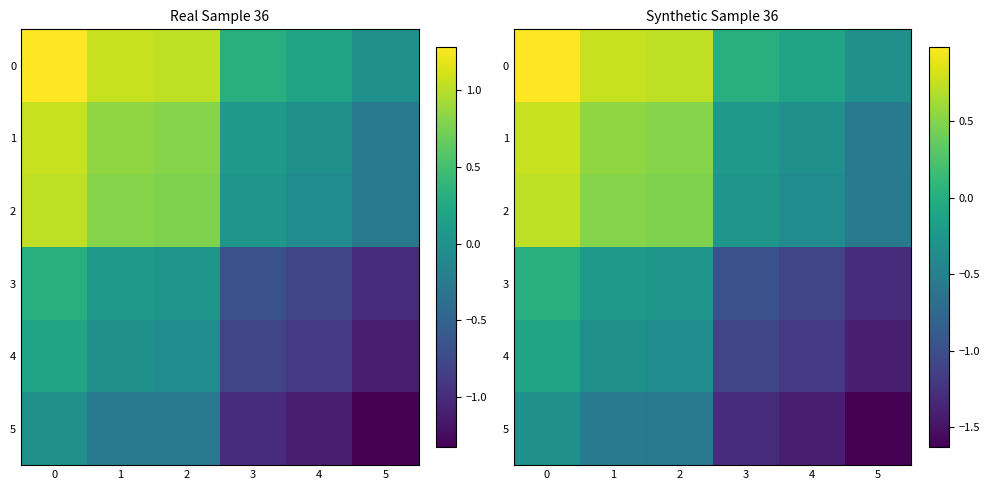

How many 2 values are between 0 and 1?

3